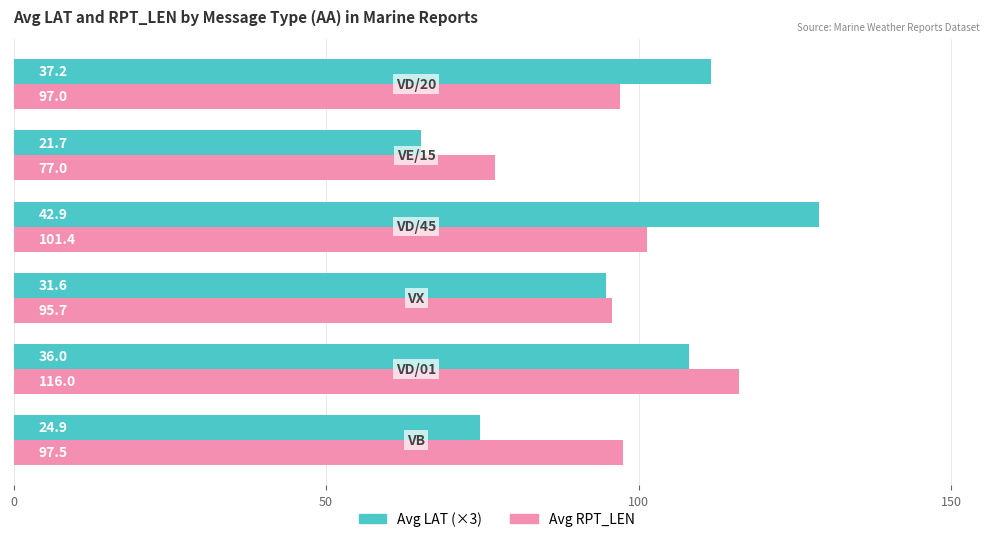

Rank the series by their maximum value, from highest to lowest.

Avg LAT (×3), Avg RPT_LEN